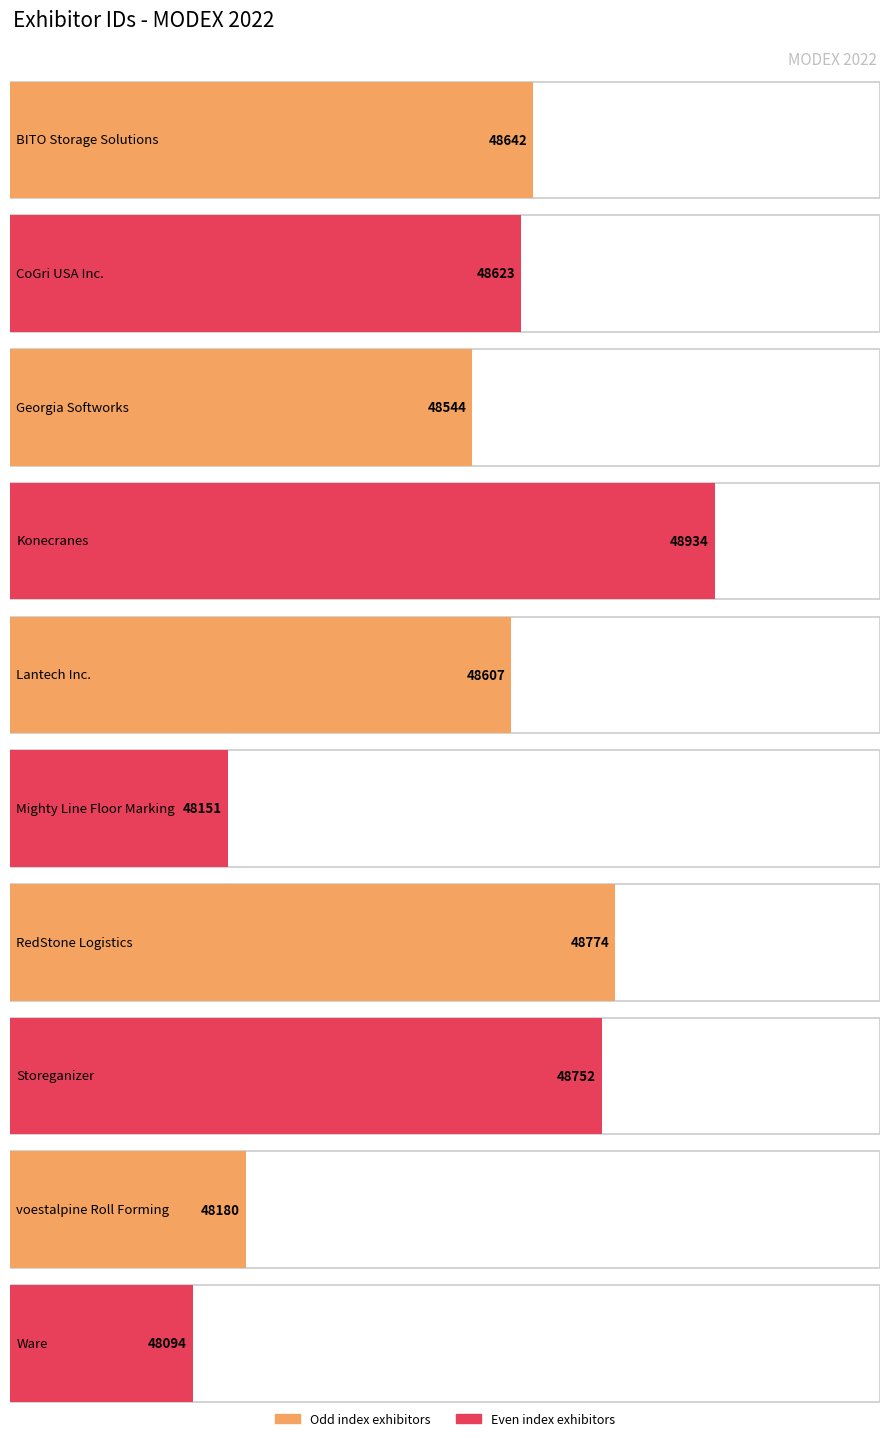

How many data points are above 48623?

4